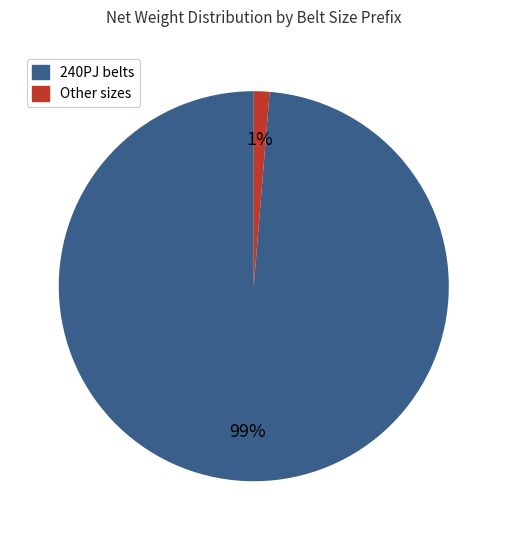

Is there any slice that represents more than half of the pie?

Yes